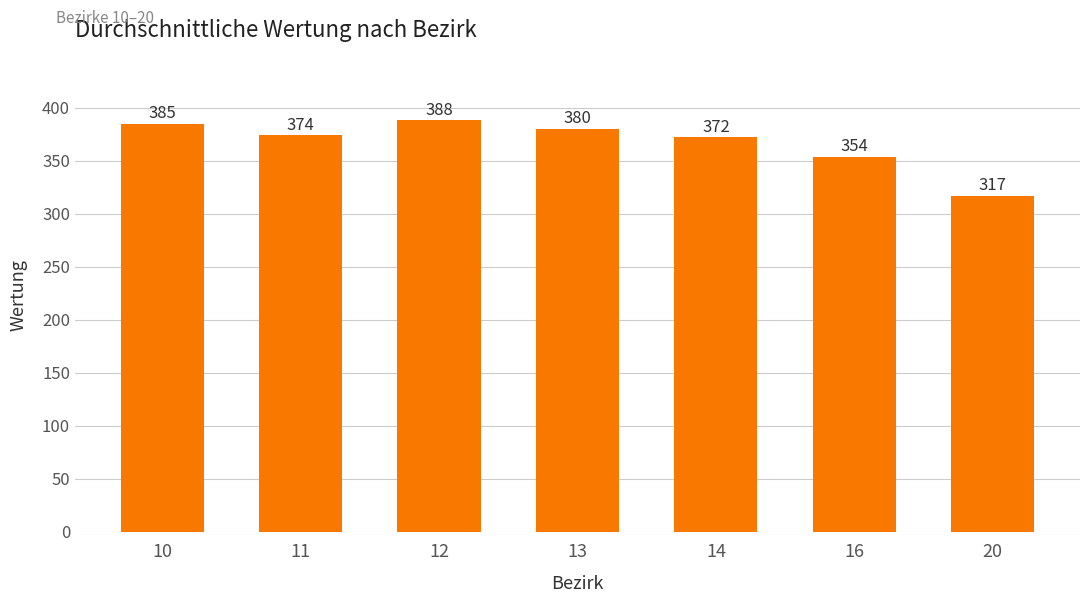

True or false: the data shows 518 at 13.

False